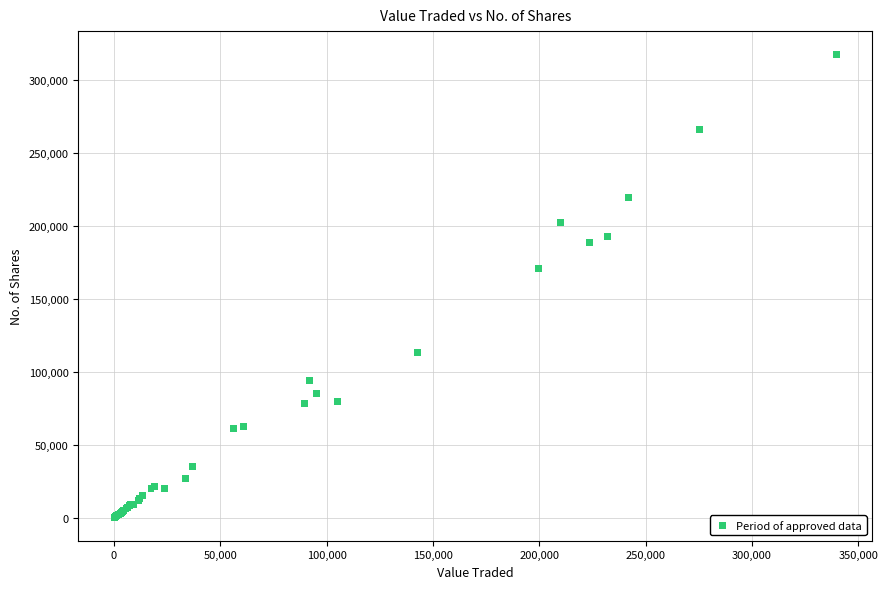

What Y value in the scatter plot is closest to 159017?

171221